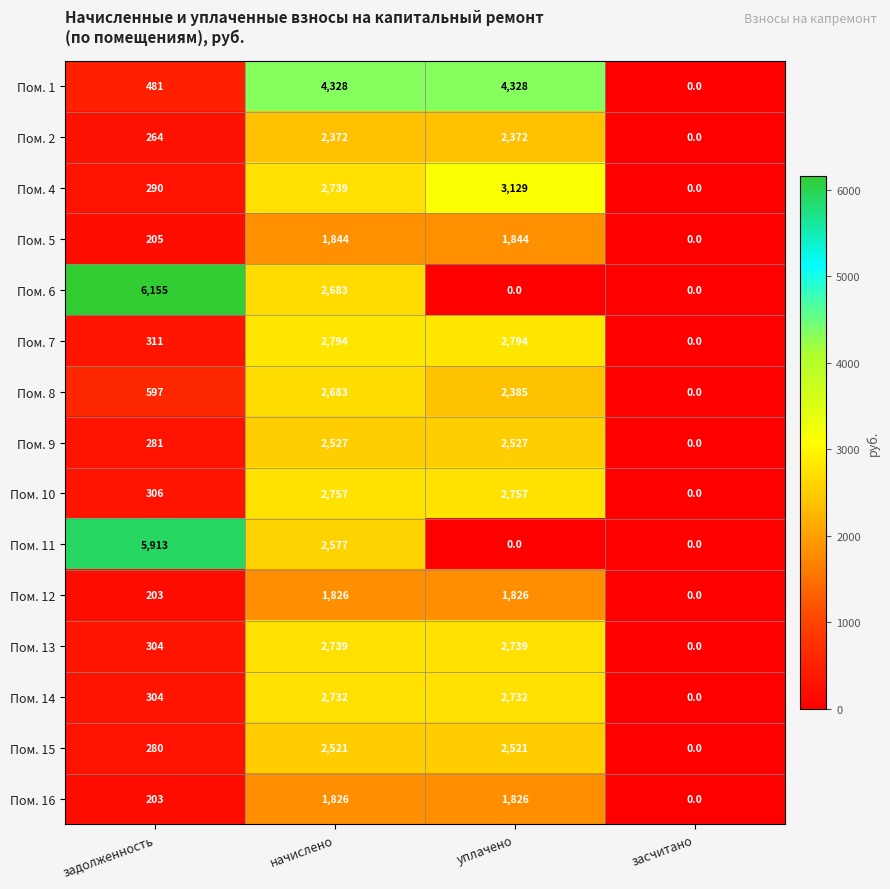

What is the difference between the highest and lowest values at начислено?

2502